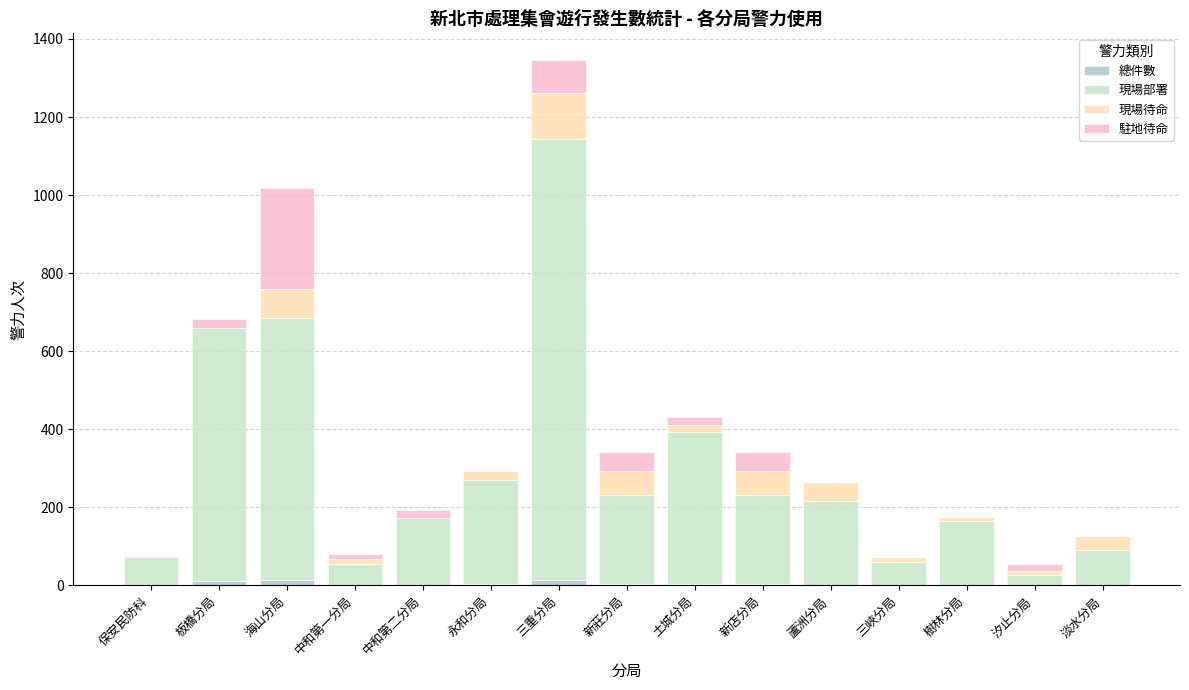

At which category is the sum across all series the highest?

三重分局